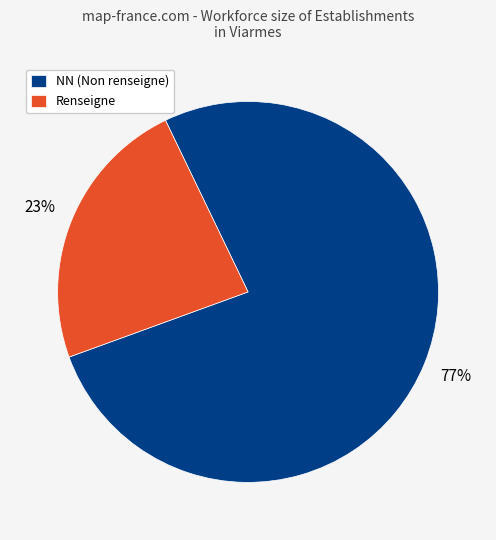

Which slice represents more than half of the pie?

NN (Non renseigne)